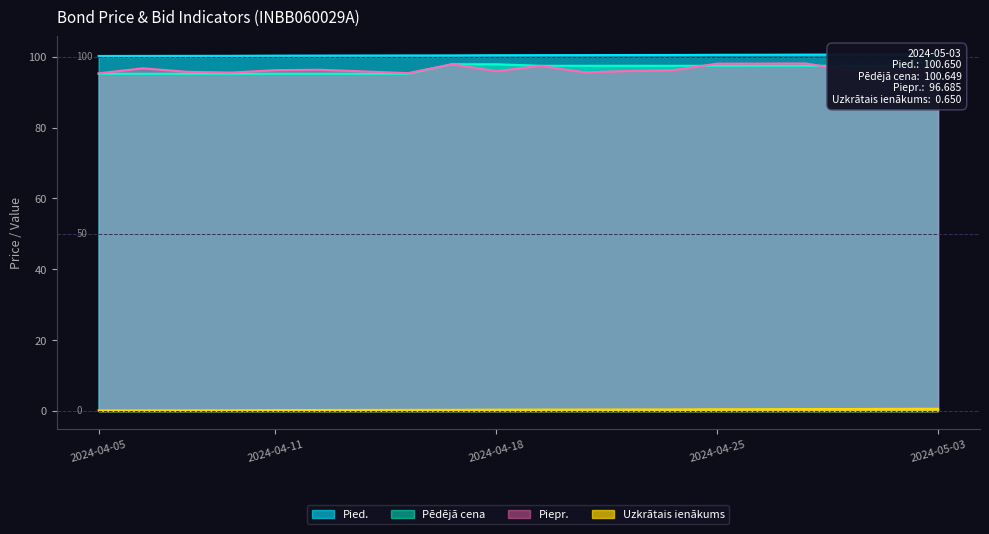

At how many categories does at least one series exceed 18?

20